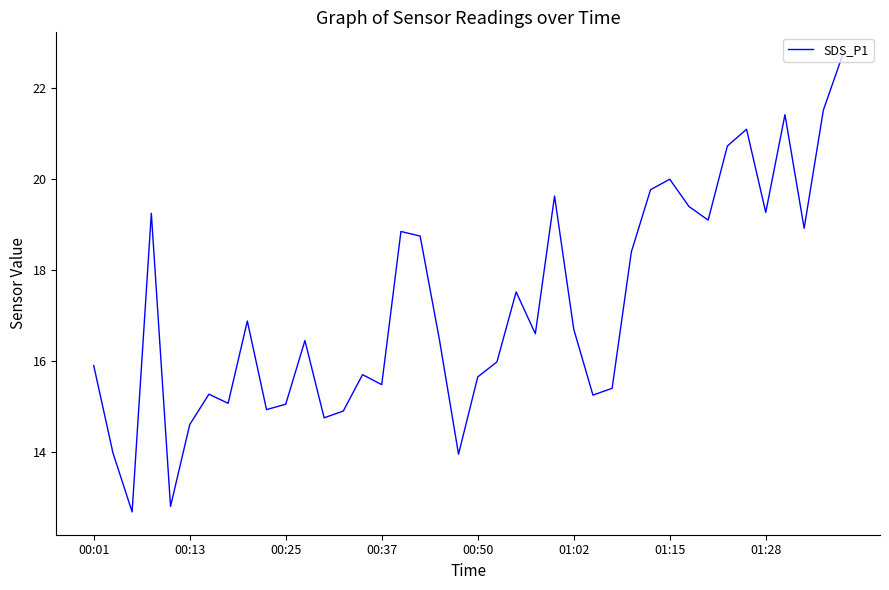

What is the smallest value displayed?

12.7